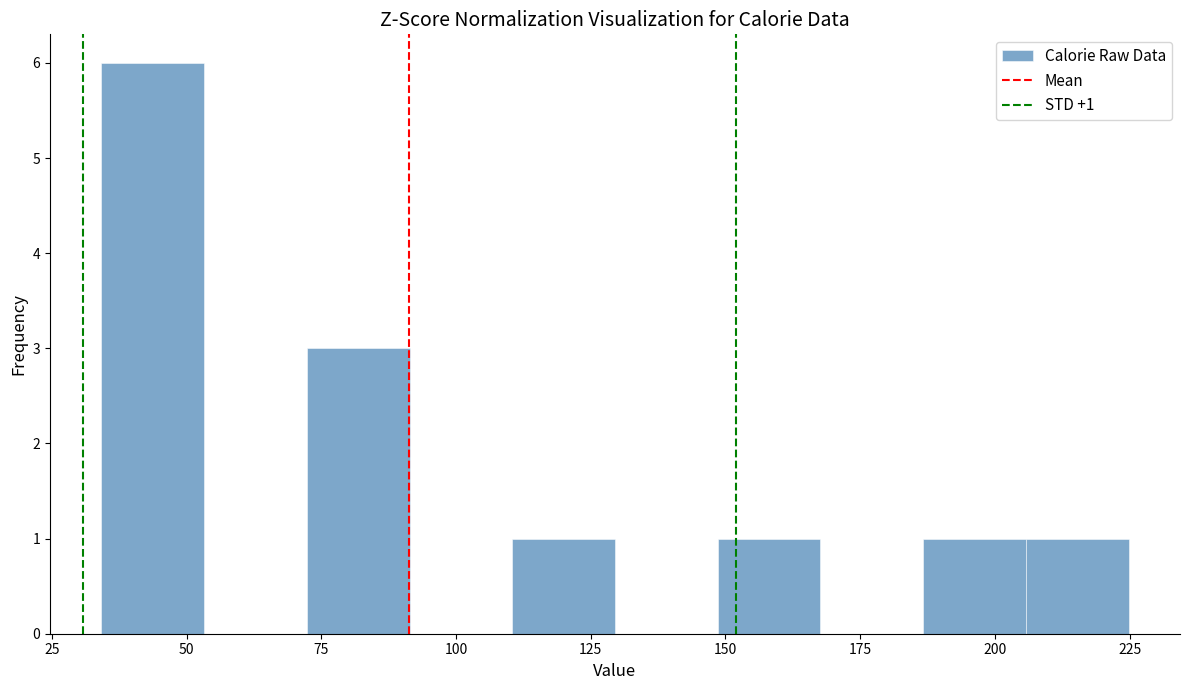

Around what value on the x-axis is the tallest bar? Give the approximate position of its centre, as read against the axis.

45